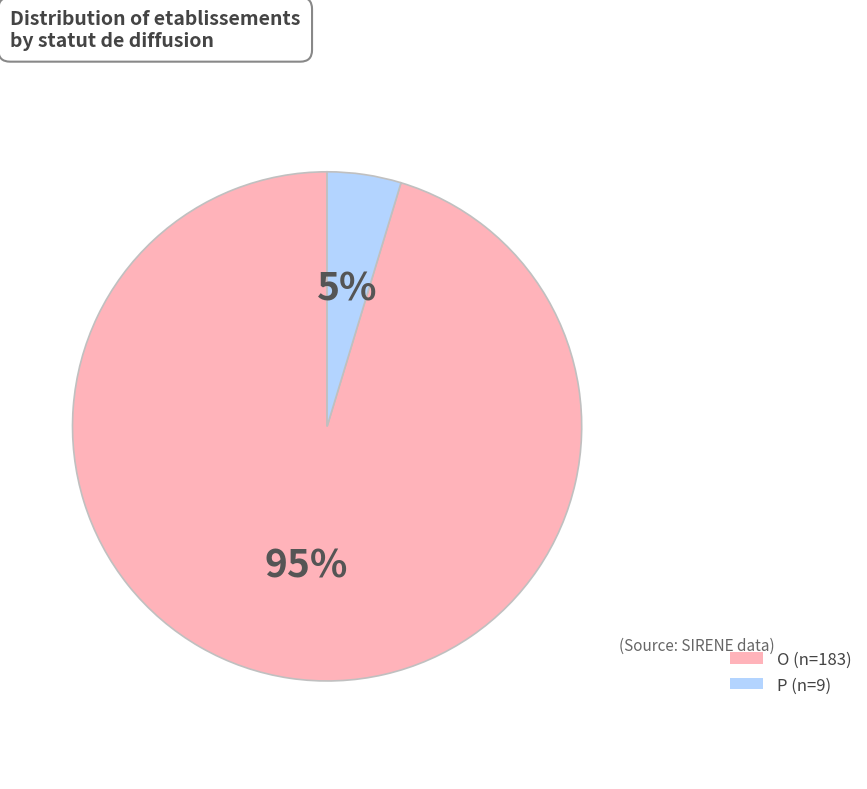

The P slice represents 5% of the pie. True or false?

True